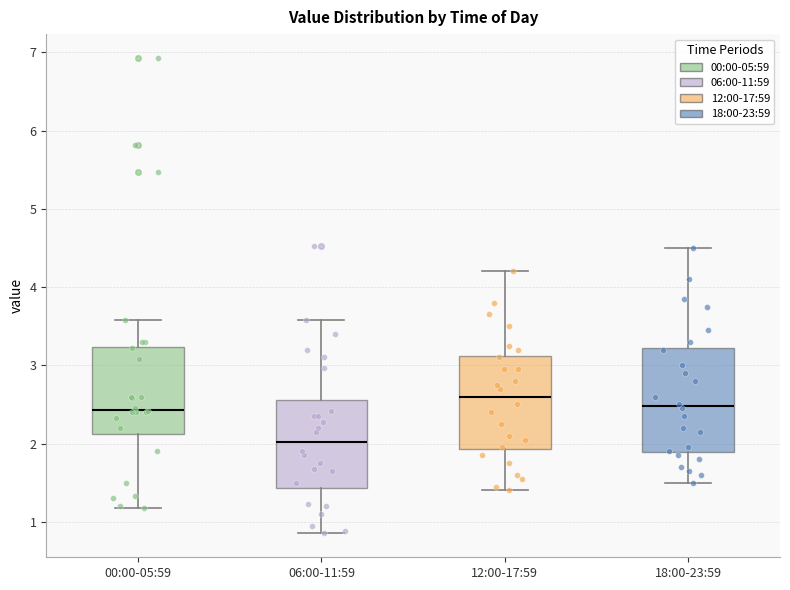

Where does the lower whisker of the box for 18:00-23:59 end on the y-axis? The values are not printed on the chart, so give them approximately, as read against the axis.

1.5